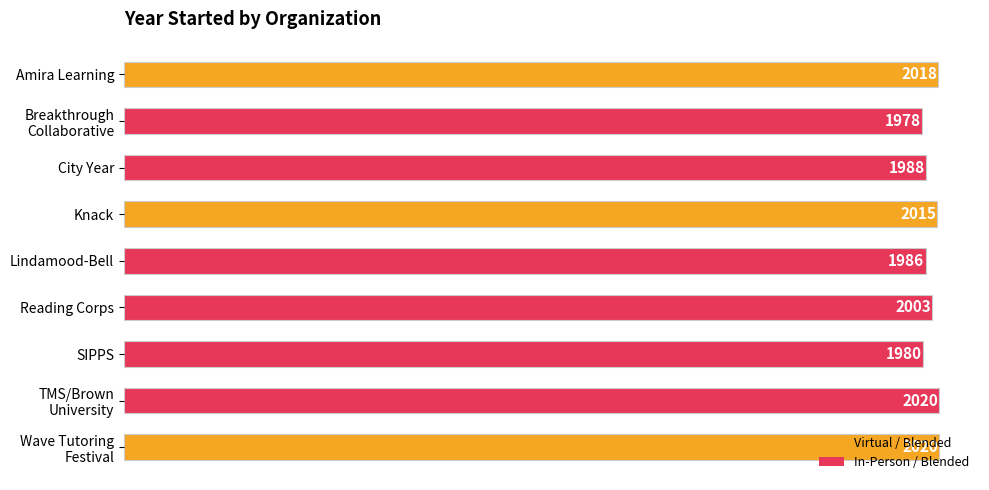

What is the sum of all values?

18008